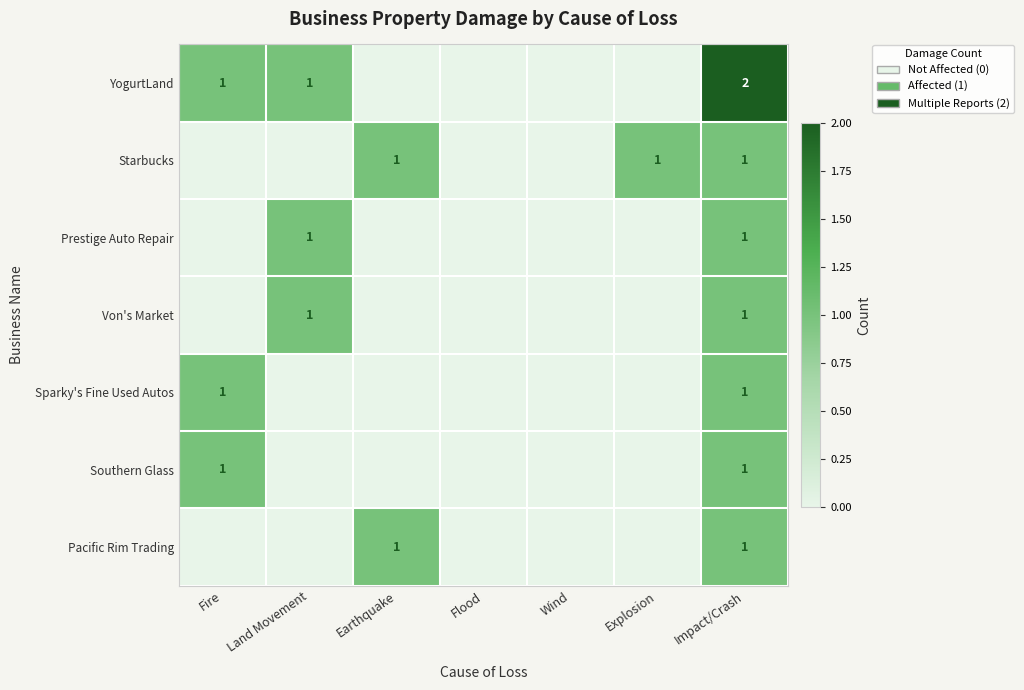

Between Earthquake and Wind, which is larger?

Earthquake